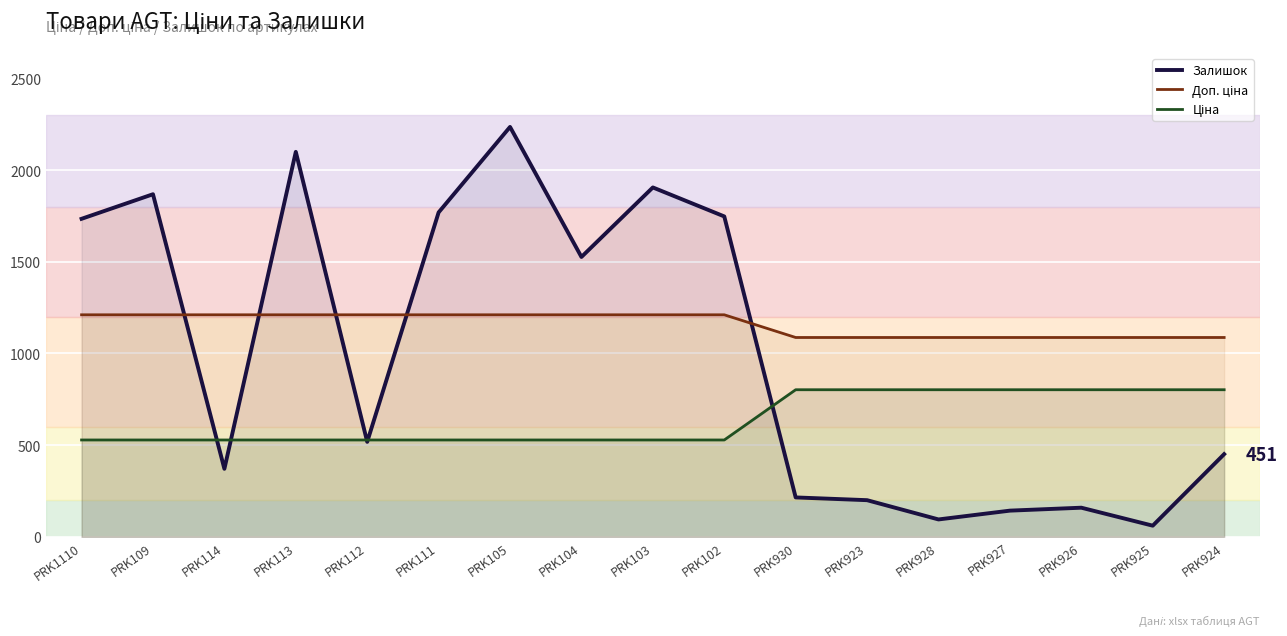

What is the value of the Ціна point at the 10th from the left?

528.2